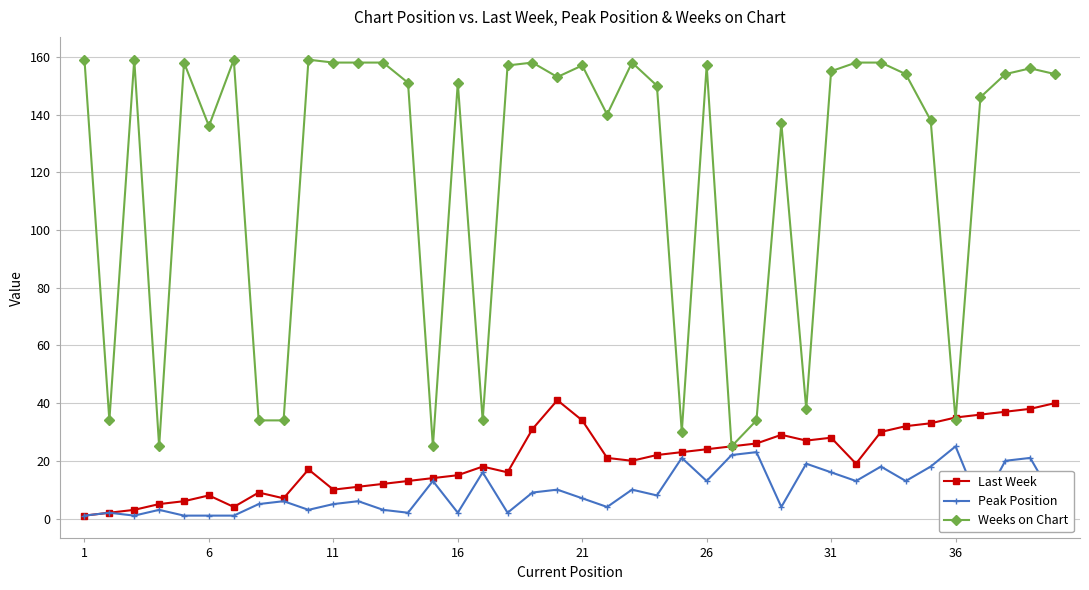

Which series has the largest range (max minus min)?

Weeks on Chart